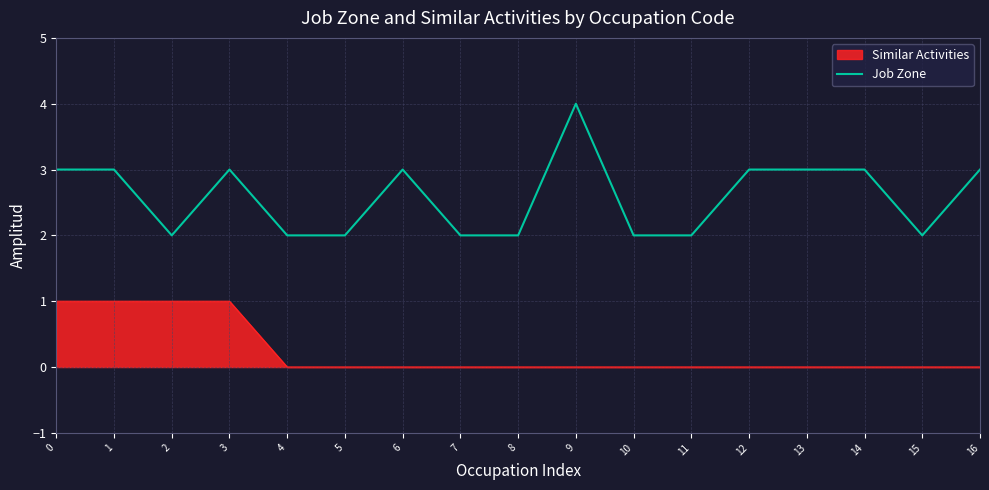

What is the highest value of the Job Zone series?

4